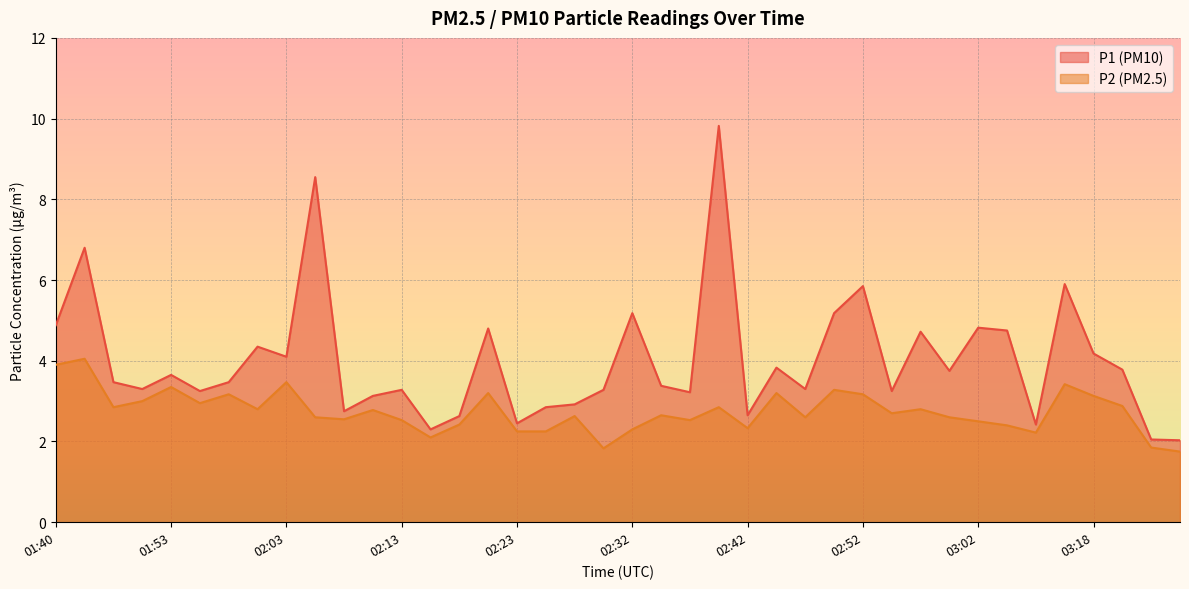

Reading left to right, list all the values displayed in this chart.

P1: 01:40=4.9	01:42=6.8	01:48=3.5	01:51=3.3	01:53=3.6	01:56=3.2	01:58=3.5	02:01=4.3	02:03=4.1	02:06=8.6	02:08=2.8	02:10=3.1	02:13=3.3	02:15=2.3	02:18=2.6	02:20=4.8	02:23=2.5	02:25=2.9	02:28=2.9	02:30=3.3	02:32=5.2	02:35=3.4	02:37=3.2	02:40=9.8	02:42=2.6	02:45=3.8	02:47=3.3	02:50=5.2	02:52=5.8	02:55=3.2	02:57=4.7	03:00=3.8	03:02=4.8	03:05=4.8	03:07=2.4	03:10=5.9	03:18=4.2	03:20=3.8	03:25=2.0	03:28=2.0
P2: 01:40=3.9	01:42=4.0	01:48=2.9	01:51=3.0	01:53=3.4	01:56=3.0	01:58=3.2	02:01=2.8	02:03=3.5	02:06=2.6	02:08=2.5	02:10=2.8	02:13=2.5	02:15=2.1	02:18=2.4	02:20=3.2	02:23=2.2	02:25=2.2	02:28=2.6	02:30=1.8	02:32=2.3	02:35=2.6	02:37=2.5	02:40=2.9	02:42=2.3	02:45=3.2	02:47=2.6	02:50=3.3	02:52=3.2	02:55=2.7	02:57=2.8	03:00=2.6	03:02=2.5	03:05=2.4	03:07=2.2	03:10=3.4	03:18=3.1	03:20=2.9	03:25=1.9	03:28=1.8